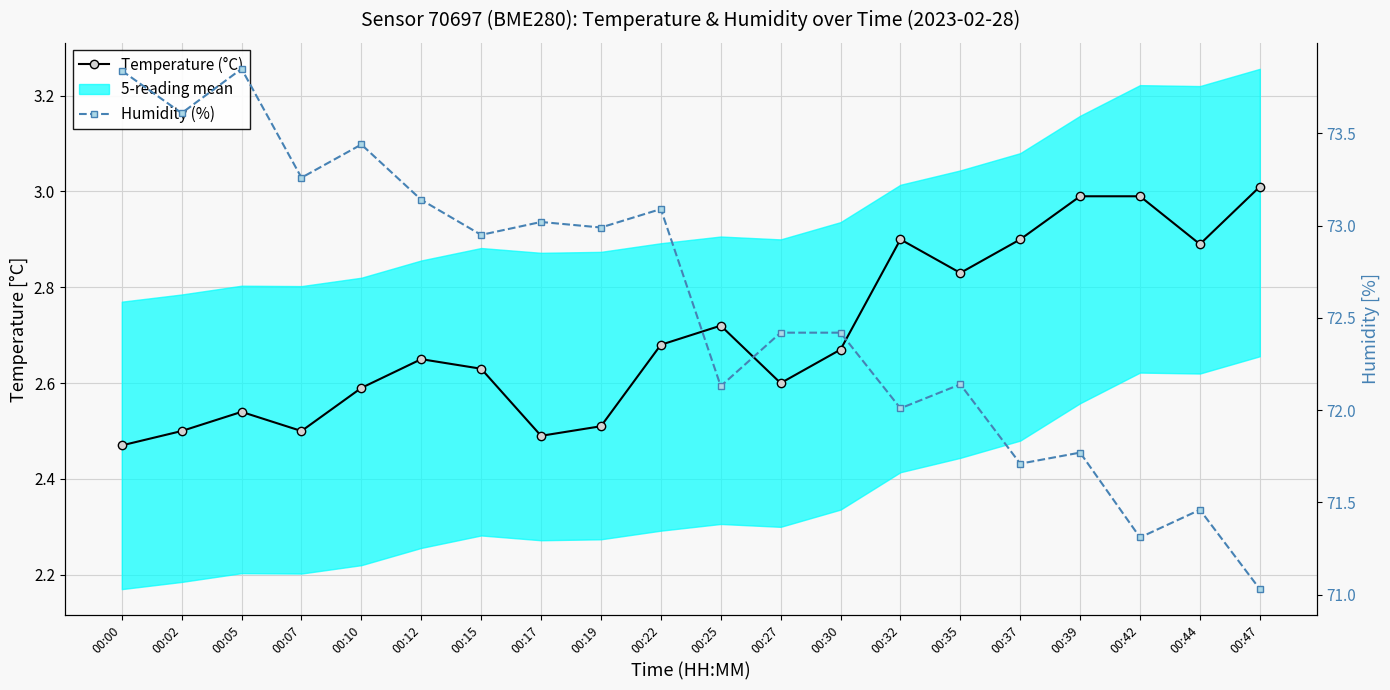

Which series has the largest total across all categories?

Humidity (%)